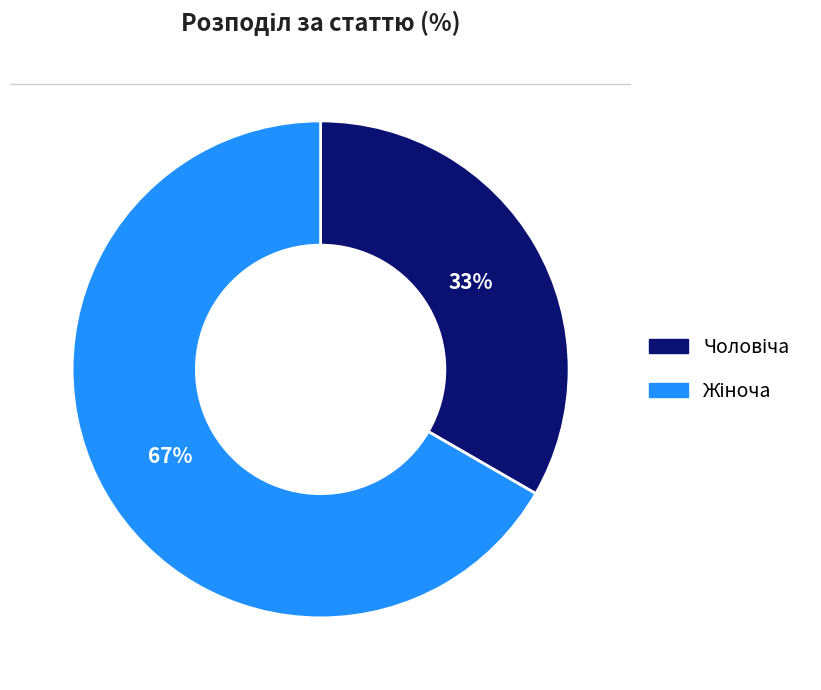

Does any single category account for the majority?

Yes